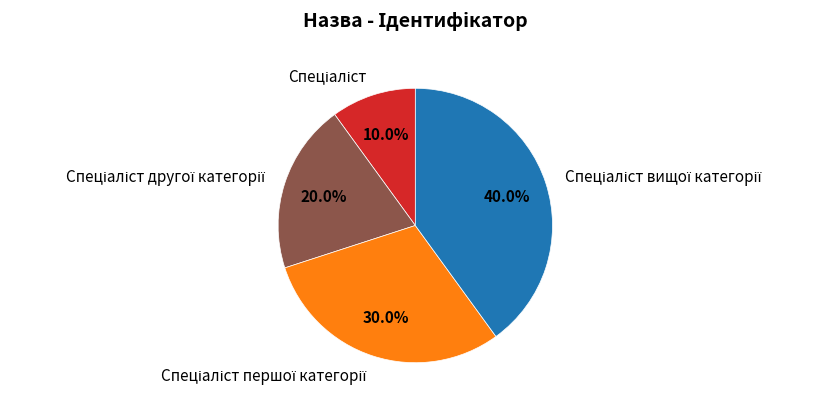

Is there a majority slice in this chart?

No